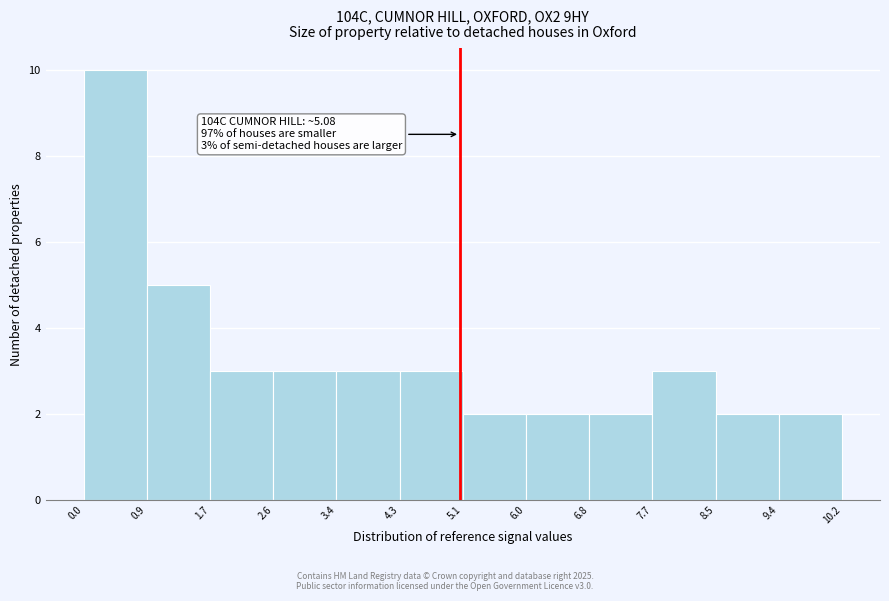

Over which range of the x-axis is the bar tallest?

0.0 to 0.9